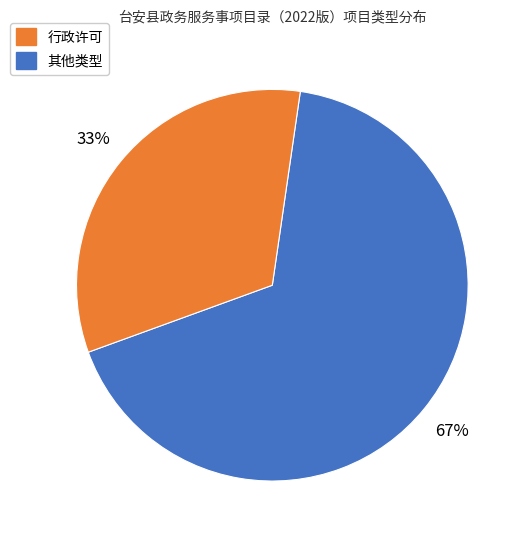

To the nearest percent, what is the difference between the largest and smallest slice percentages?

34%